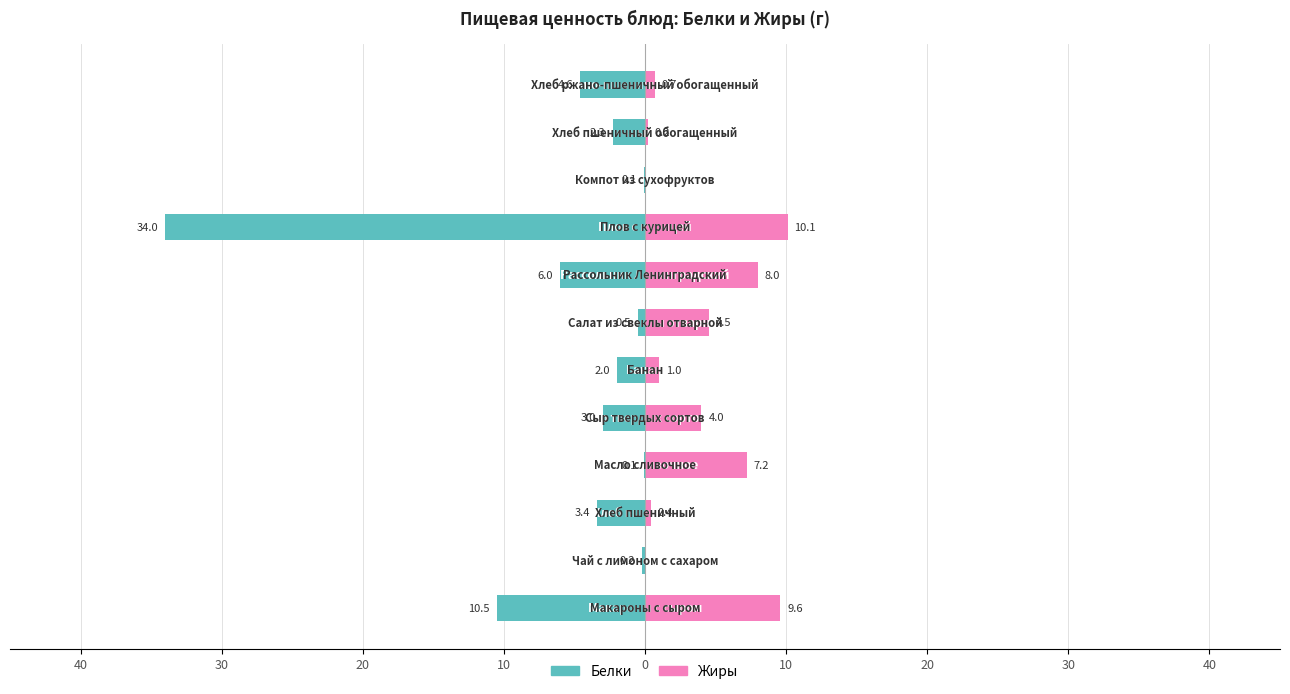

How many bars are there in each group?

2